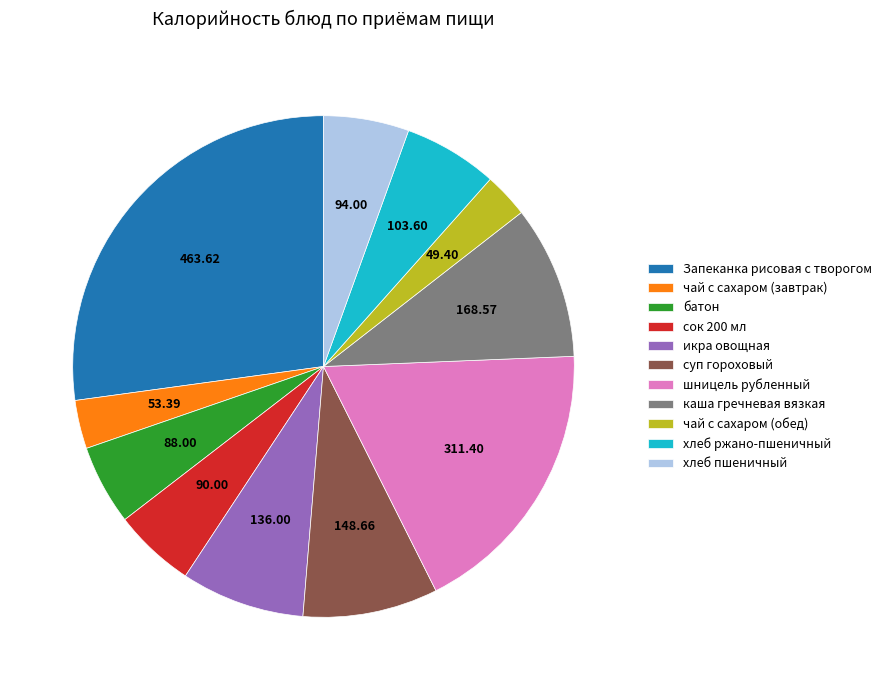

Combined, do икра овощная and хлеб ржано-пшеничный account for over 50%?

No